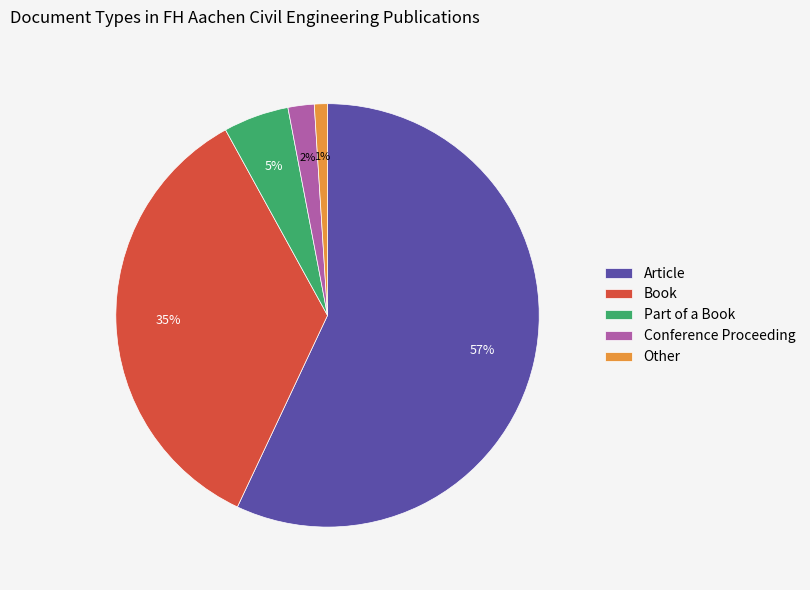

Which category accounts for the majority?

Article